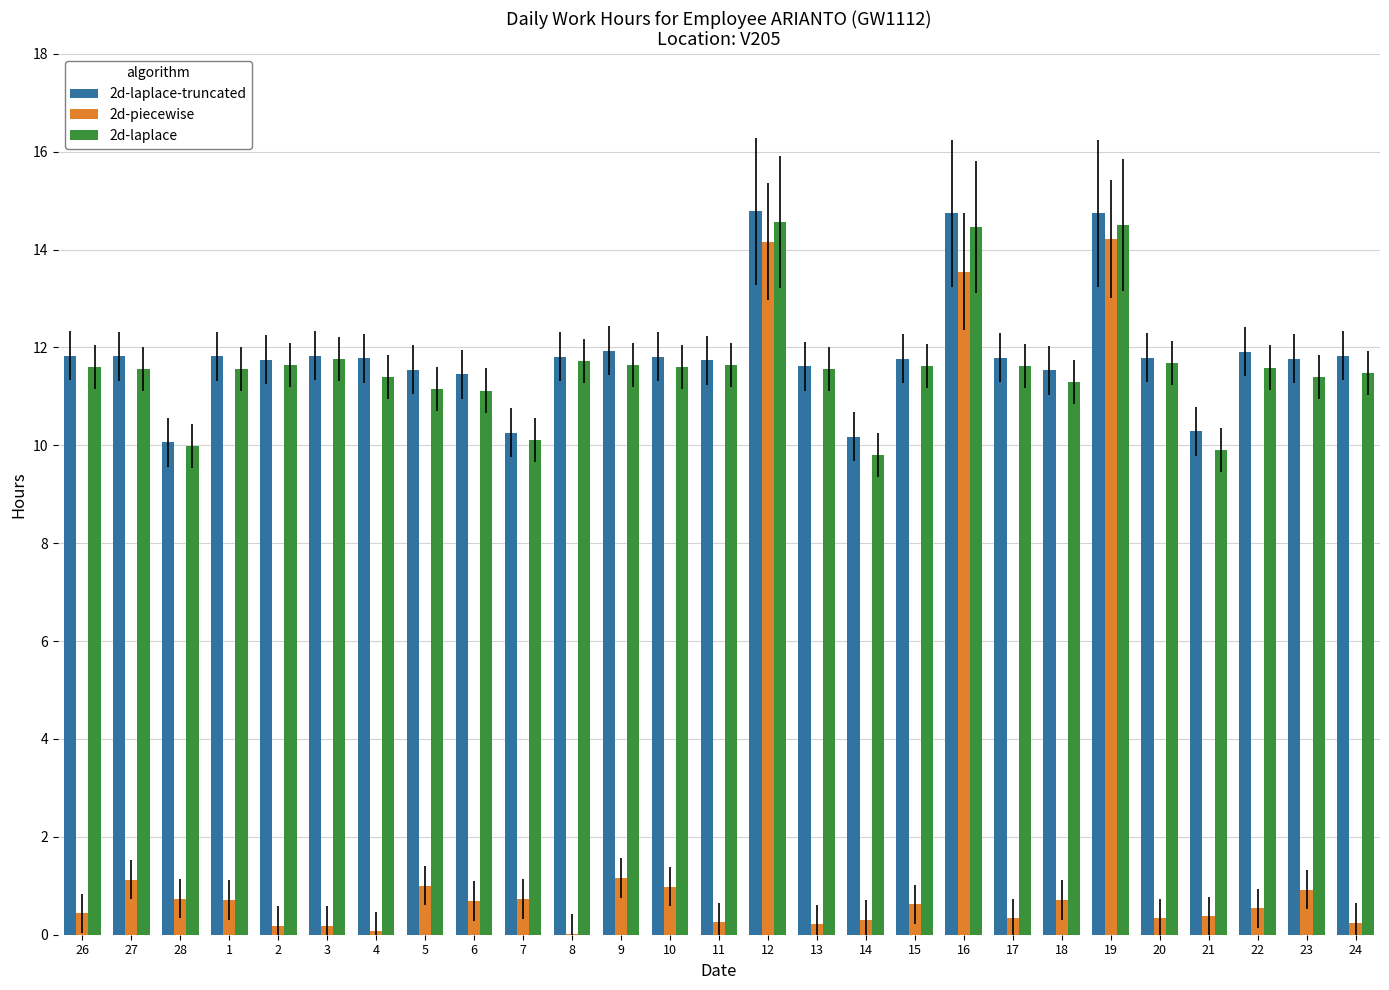

What is the greatest value displayed?

14.8